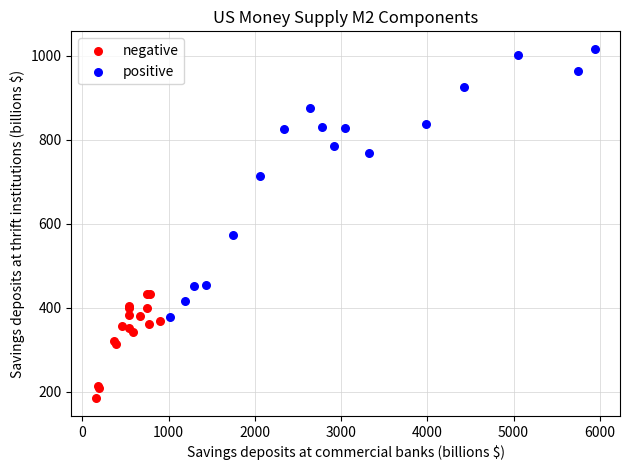

Which series contains the lowest Y value?

negative